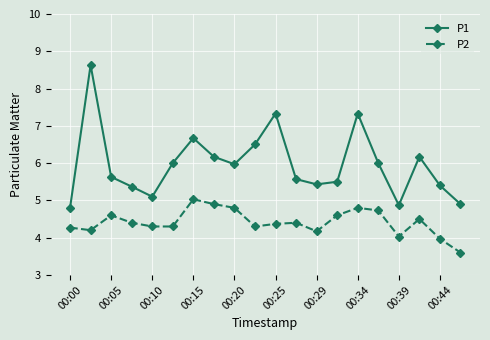

What is the smallest value displayed?

3.6